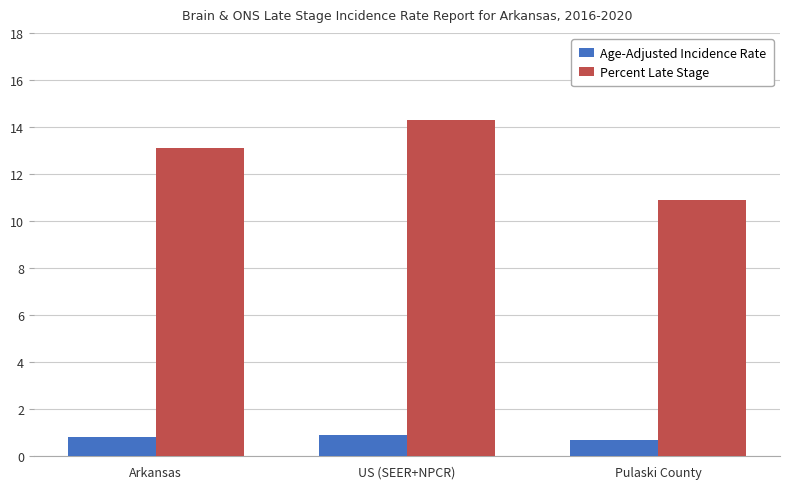

What is the highest value of the Age-Adjusted Incidence Rate series?

0.9